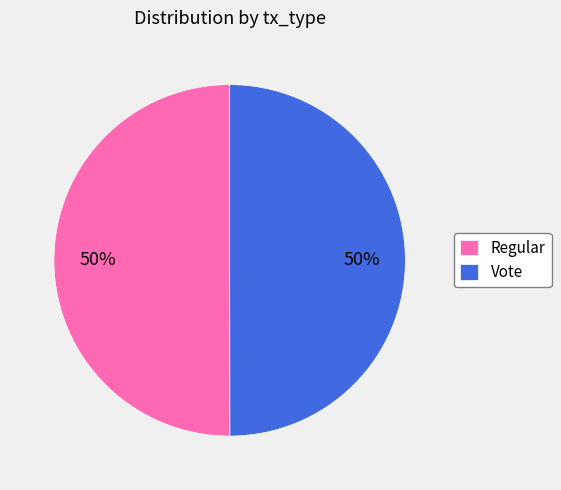

True or false: Vote accounts for 50% of the total.

True